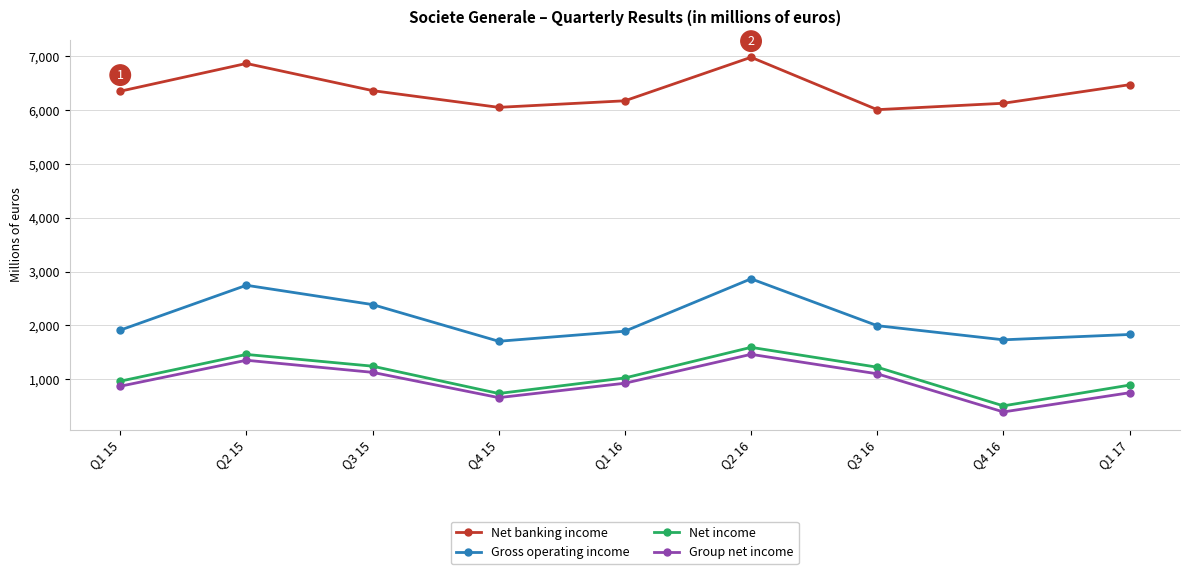

Where is Net income nearest to the value 1047?

Q1 16